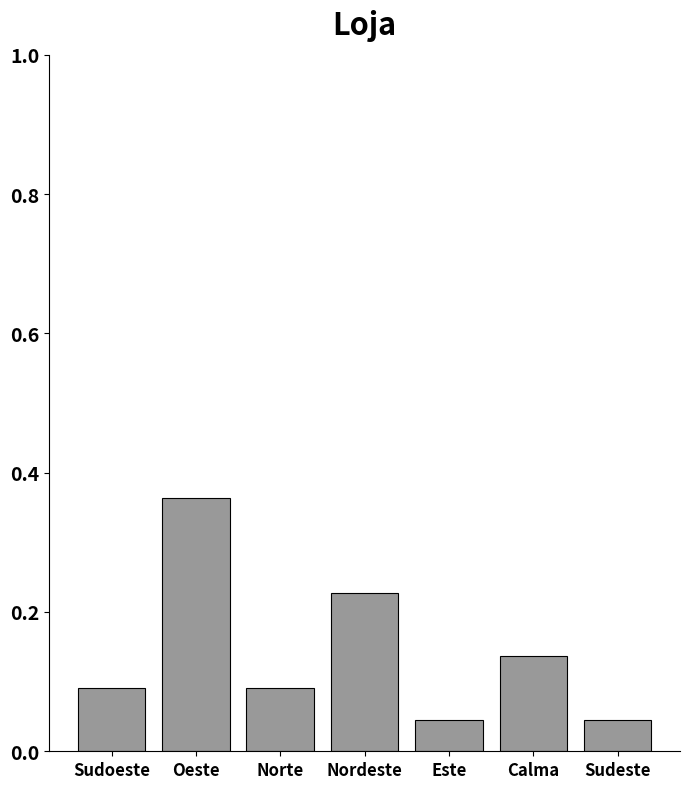

What is the difference between the maximum and minimum values?

0.3